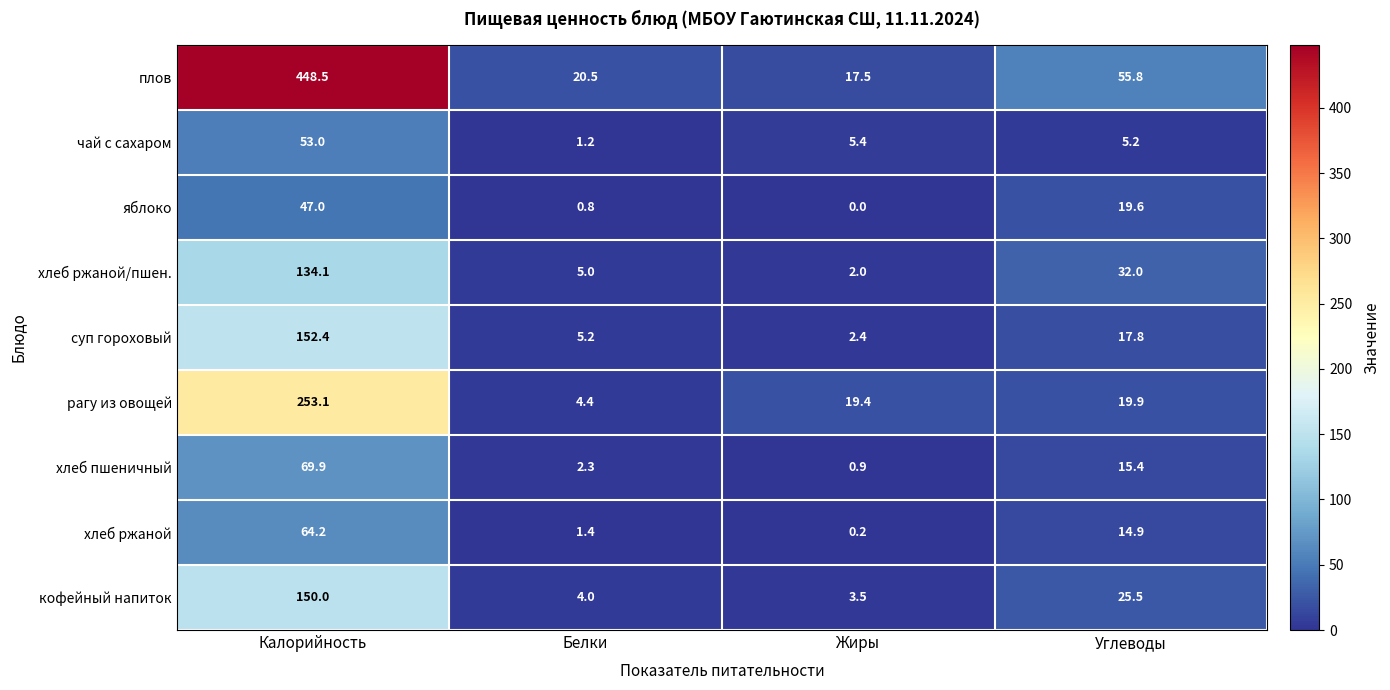

At which category is the sum across all series the highest?

Калорийность